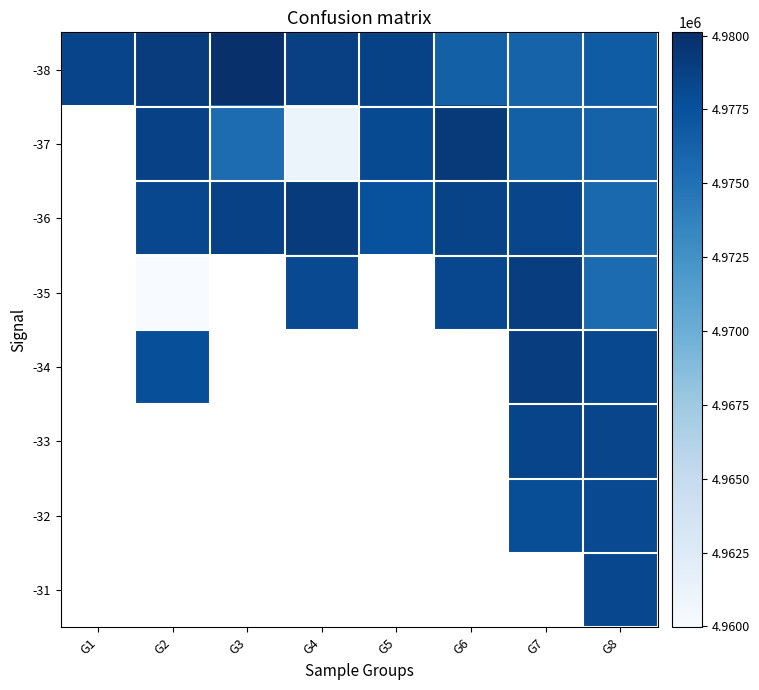

At G8, list the series in order from smallest to largest.

-35, -36, -37, -38, -32, -34, -31, -33